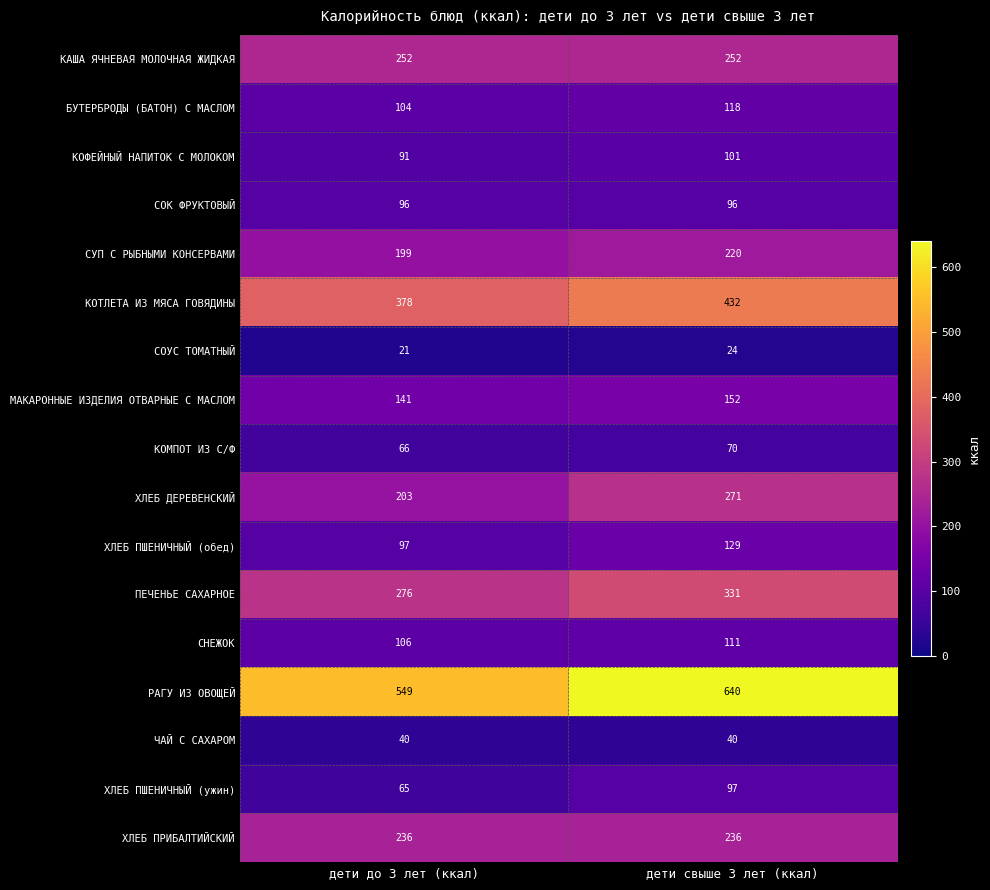

What is the minimum value shown in the chart?

21